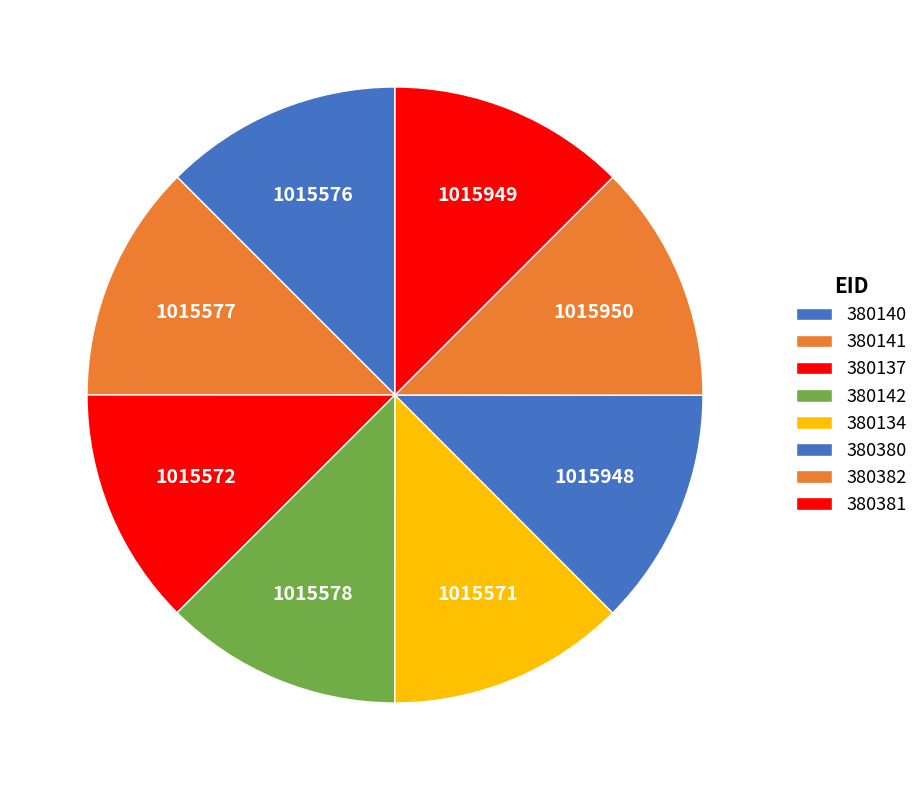

To the nearest percent, what is the combined percentage of 380134 and 380141?

25%